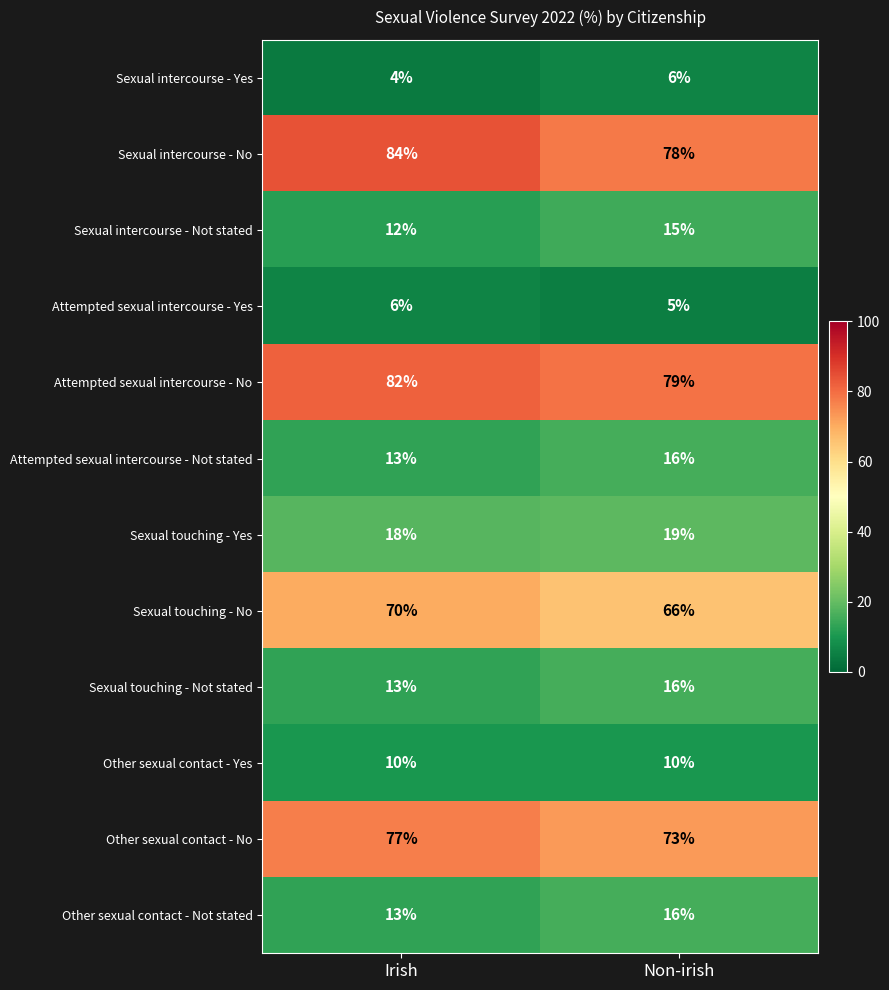

Which category has the highest value across all series?

Irish